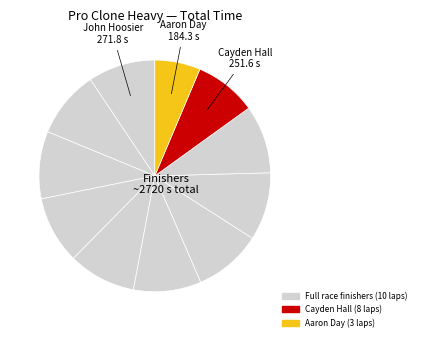

How many slices are in this pie chart?

11